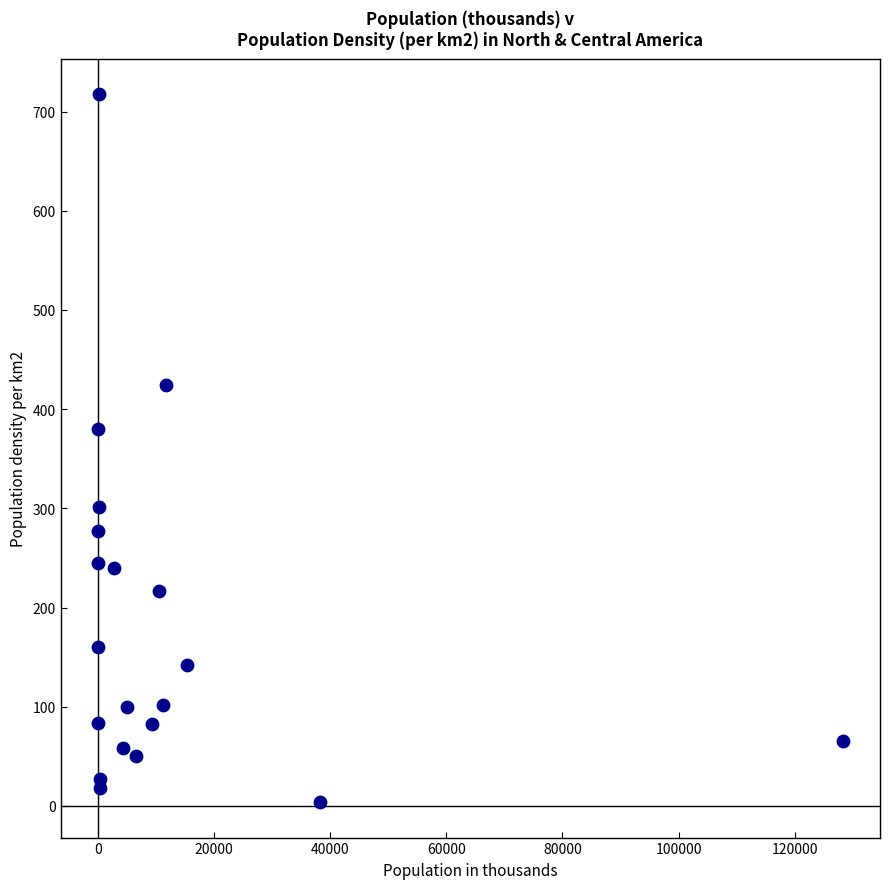

What is the range of Y values (max minus min)?

713.7